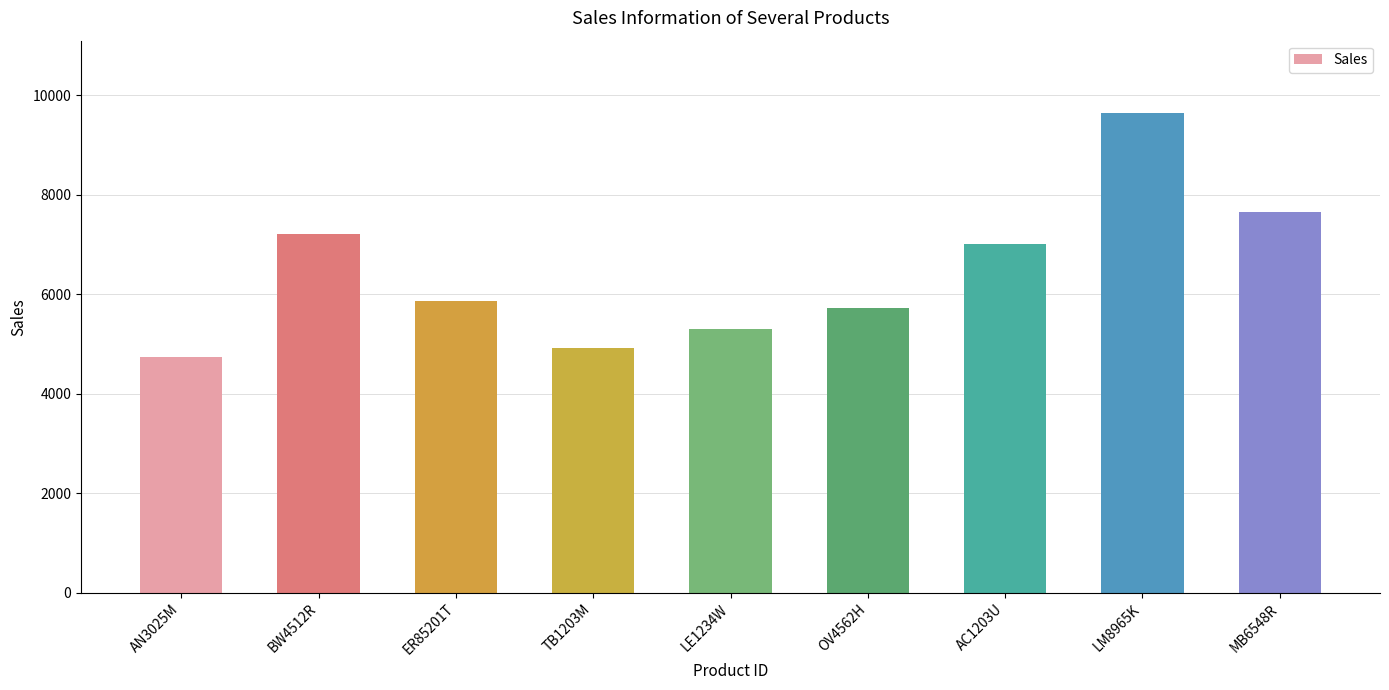

Which has a higher value, LE1234W or TB1203M?

LE1234W